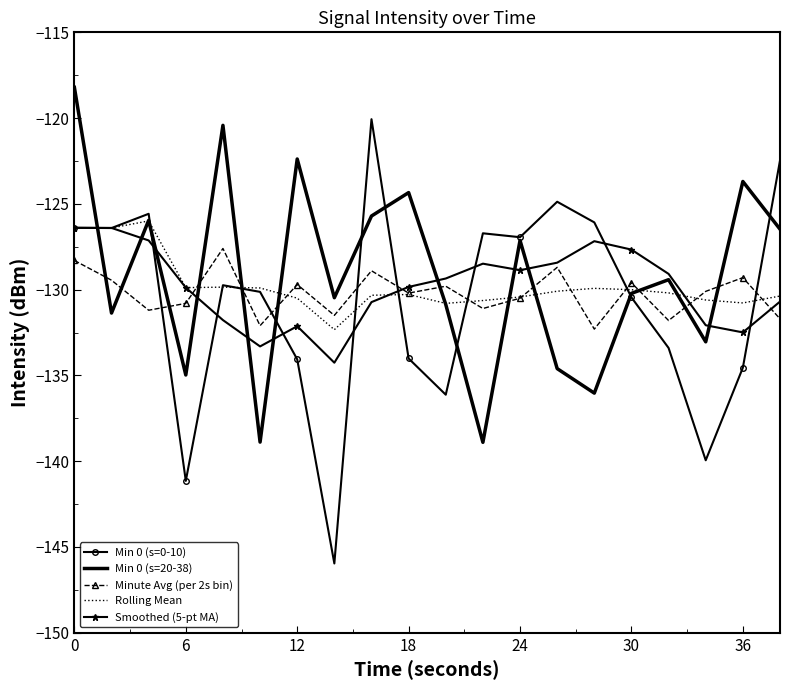

What is the minimum value for Min 0 (s=20-38)?

-138.9